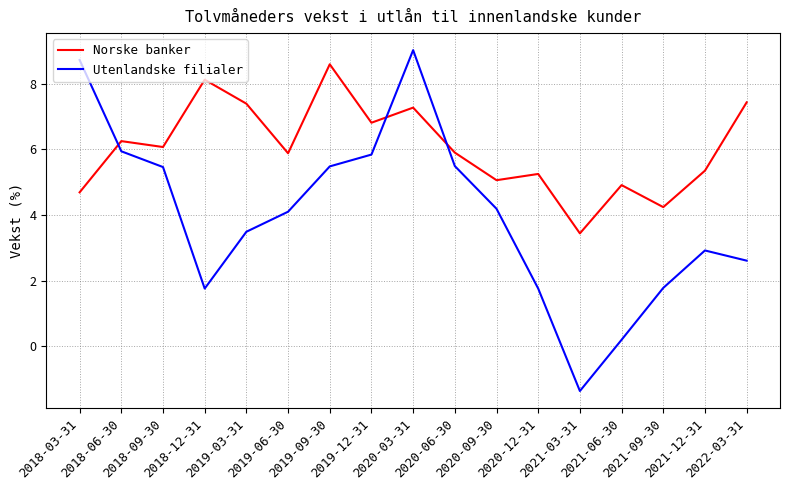

How many lines are shown in the chart?

2